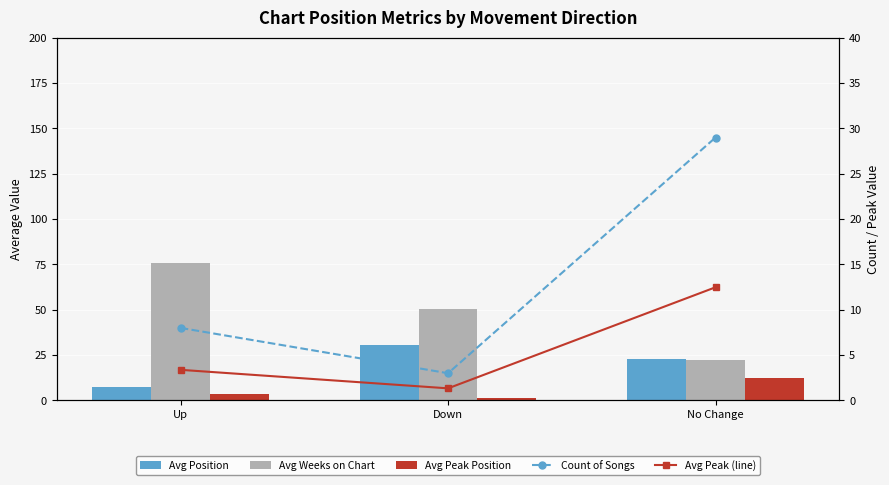

Between Up and No Change, which series saw the biggest shift?

Avg Weeks on Chart